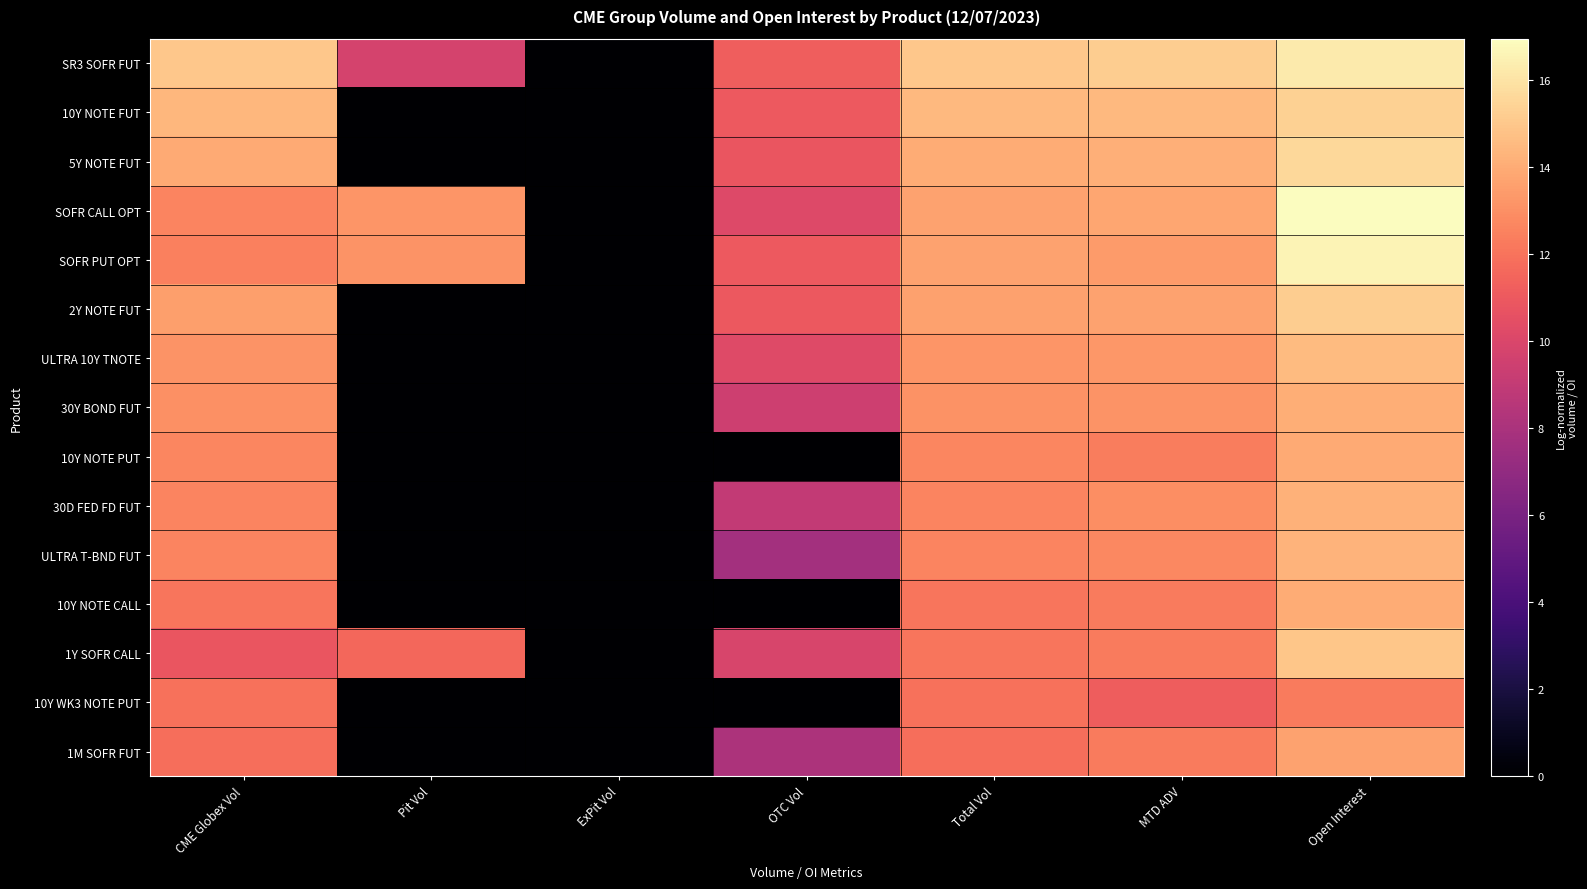

Reading right to left, what are all the values shown in this chart?

SR3 SOFR FUT: Open Interest=16.2	MTD ADV=15.2	Total Vol=15.0	OTC Vol=11.2	ExPit Vol=0.0	Pit Vol=9.8	CME Globex Vol=15.0
10Y NOTE FUT: Open Interest=15.3	MTD ADV=14.5	Total Vol=14.4	OTC Vol=11.0	ExPit Vol=0.0	Pit Vol=0.0	CME Globex Vol=14.4
5Y NOTE FUT: Open Interest=15.6	MTD ADV=14.1	Total Vol=14.0	OTC Vol=10.8	ExPit Vol=0.0	Pit Vol=0.0	CME Globex Vol=13.9
SOFR CALL OPT: Open Interest=16.9	MTD ADV=13.8	Total Vol=13.7	OTC Vol=10.1	ExPit Vol=0.0	Pit Vol=13.2	CME Globex Vol=12.6
SOFR PUT OPT: Open Interest=16.6	MTD ADV=13.4	Total Vol=13.6	OTC Vol=11.0	ExPit Vol=0.0	Pit Vol=13.2	CME Globex Vol=12.5
2Y NOTE FUT: Open Interest=15.2	MTD ADV=13.7	Total Vol=13.6	OTC Vol=11.0	ExPit Vol=0.0	Pit Vol=0.0	CME Globex Vol=13.5
ULTRA 10Y TNOTE: Open Interest=14.5	MTD ADV=13.3	Total Vol=13.2	OTC Vol=10.2	ExPit Vol=0.0	Pit Vol=0.0	CME Globex Vol=13.2
30Y BOND FUT: Open Interest=14.1	MTD ADV=13.1	Total Vol=13.1	OTC Vol=9.4	ExPit Vol=0.0	Pit Vol=0.0	CME Globex Vol=13.0
10Y NOTE PUT: Open Interest=13.9	MTD ADV=12.3	Total Vol=12.7	OTC Vol=0.0	ExPit Vol=0.0	Pit Vol=0.0	CME Globex Vol=12.7
30D FED FD FUT: Open Interest=14.2	MTD ADV=12.9	Total Vol=12.6	OTC Vol=9.0	ExPit Vol=0.0	Pit Vol=0.0	CME Globex Vol=12.6
ULTRA T-BND FUT: Open Interest=14.3	MTD ADV=12.8	Total Vol=12.6	OTC Vol=7.7	ExPit Vol=0.0	Pit Vol=0.0	CME Globex Vol=12.6
10Y NOTE CALL: Open Interest=14.0	MTD ADV=12.3	Total Vol=12.1	OTC Vol=0.0	ExPit Vol=0.0	Pit Vol=0.0	CME Globex Vol=12.1
1Y SOFR CALL: Open Interest=14.9	MTD ADV=12.3	Total Vol=12.1	OTC Vol=9.9	ExPit Vol=0.0	Pit Vol=11.6	CME Globex Vol=10.8
10Y WK3 NOTE PUT: Open Interest=12.3	MTD ADV=11.1	Total Vol=11.9	OTC Vol=0.0	ExPit Vol=0.0	Pit Vol=0.0	CME Globex Vol=11.9
1M SOFR FUT: Open Interest=13.7	MTD ADV=12.3	Total Vol=11.8	OTC Vol=8.1	ExPit Vol=0.0	Pit Vol=0.0	CME Globex Vol=11.8